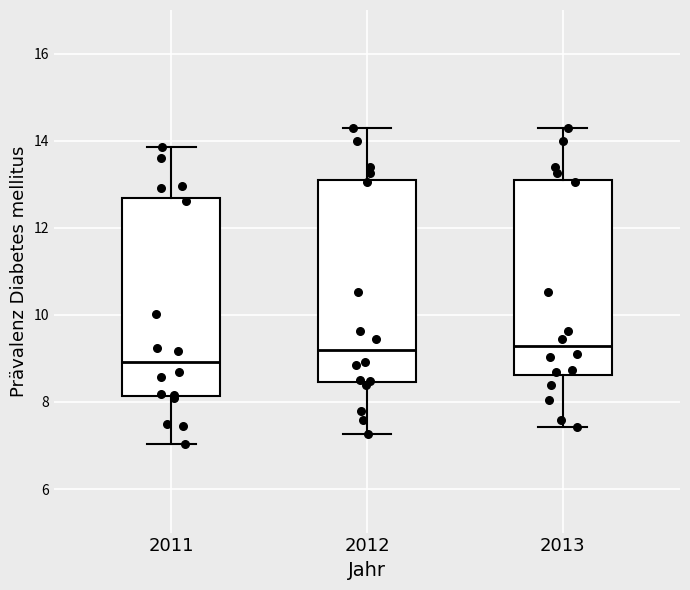

Reading left to right, read every box against the y-axis: the position of its median line, the range the box covers, and the ends of its whiskers. The values are not printed on the chart, so give them approximately, as read against the axis.

2011: median 9.0, box 8.2 to 12.6, whiskers 7.0 to 13.8
2012: median 9.2, box 8.4 to 13.2, whiskers 7.2 to 14.4
2013: median 9.2, box 8.6 to 13.2, whiskers 7.4 to 14.4